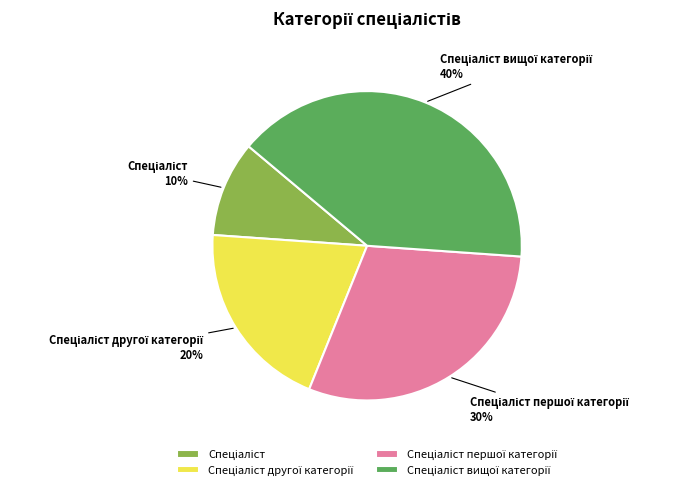

Is there any slice that represents more than half of the pie?

No